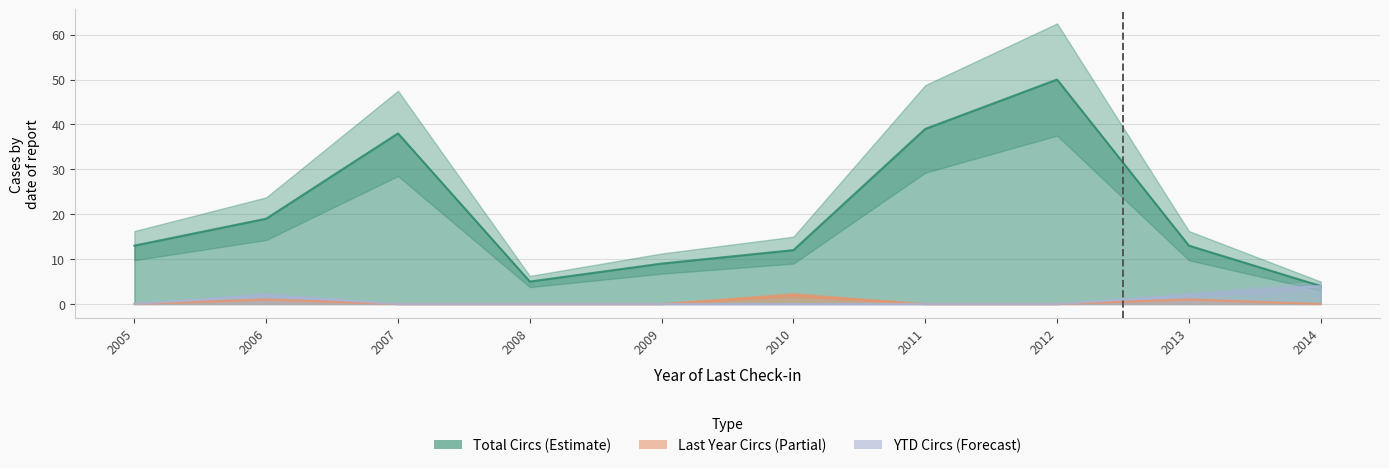

True or false: Total Circs and Last Year Circs intersect in this chart.

False